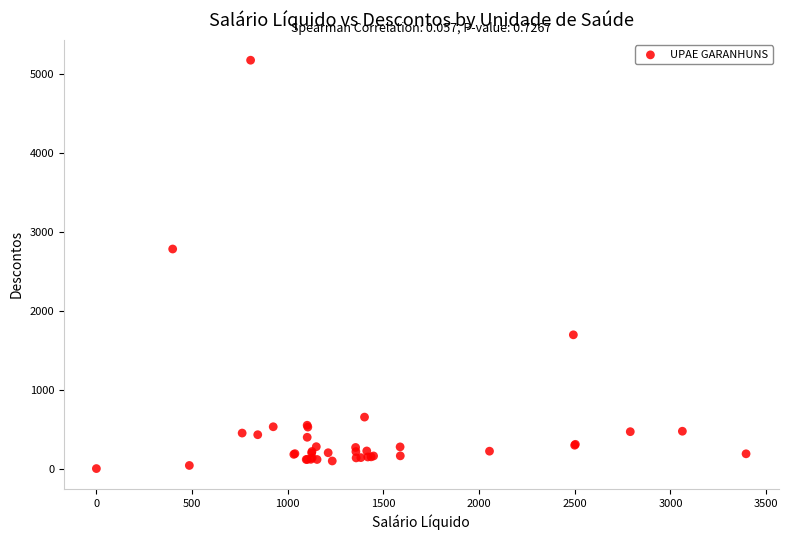

What Y value in the scatter plot is closest to 2589?

2784.2